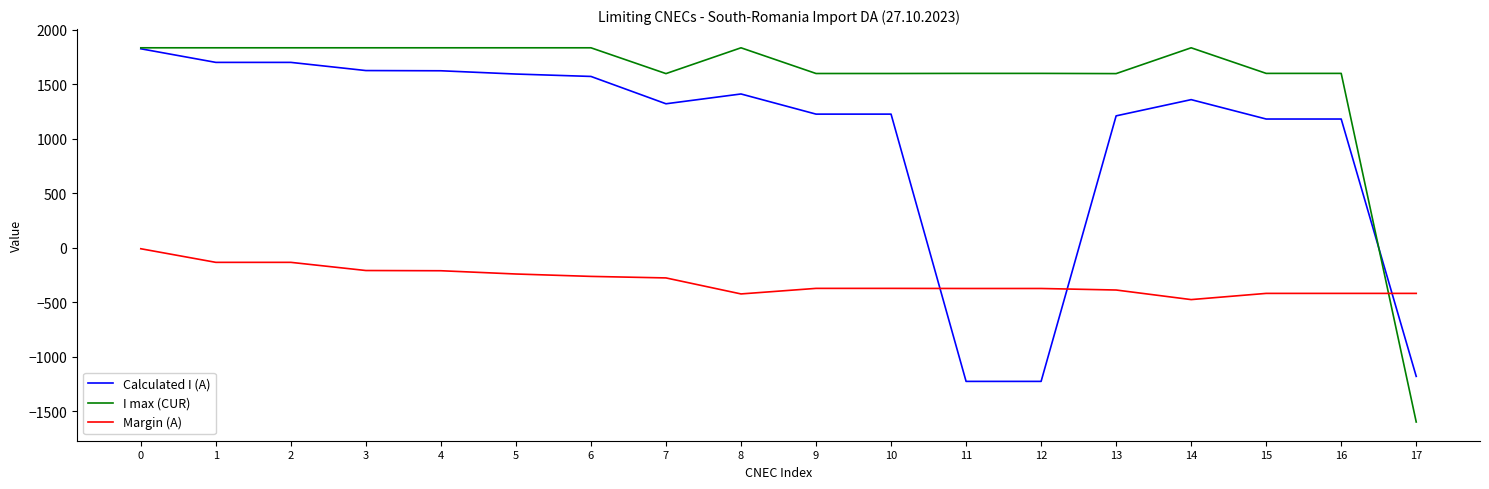

Which series has the largest range (max minus min)?

I max (CUR)